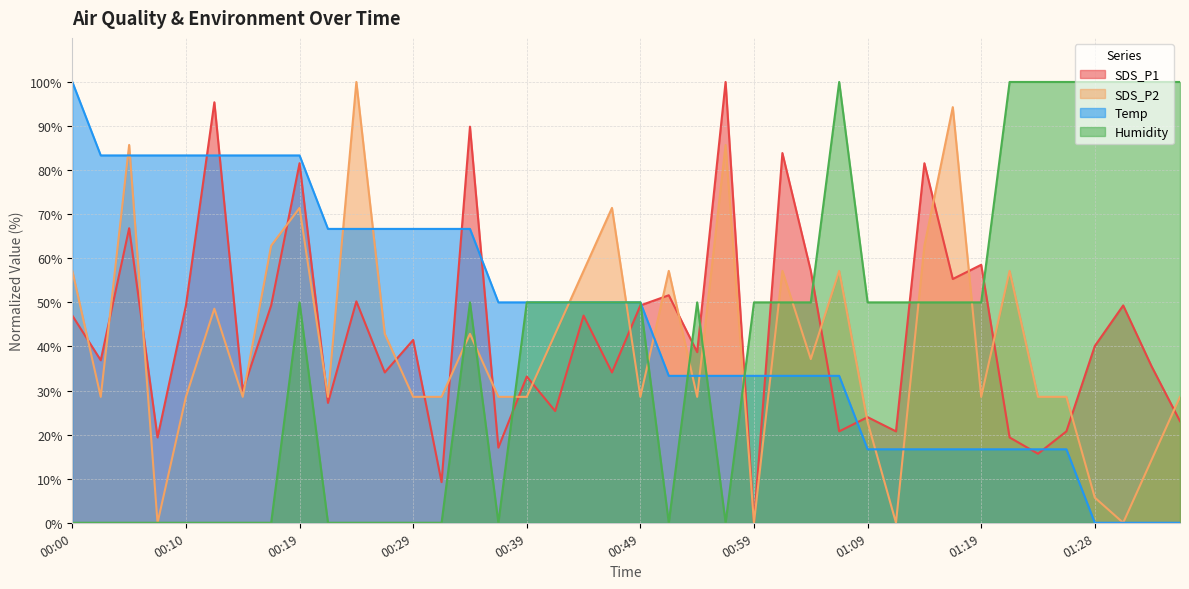

How many values in the SDS_P2 series are below 28?

7